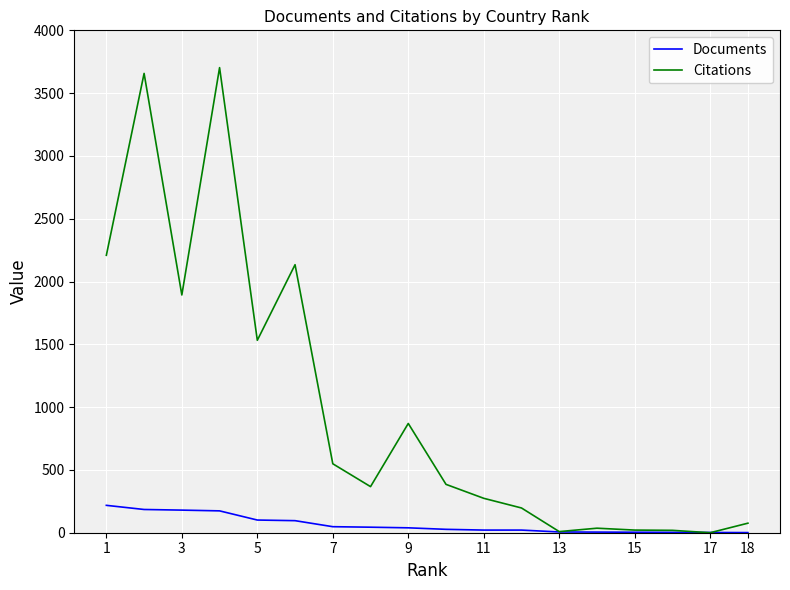

List the series in order of their overall mean, lowest first.

Documents, Citations